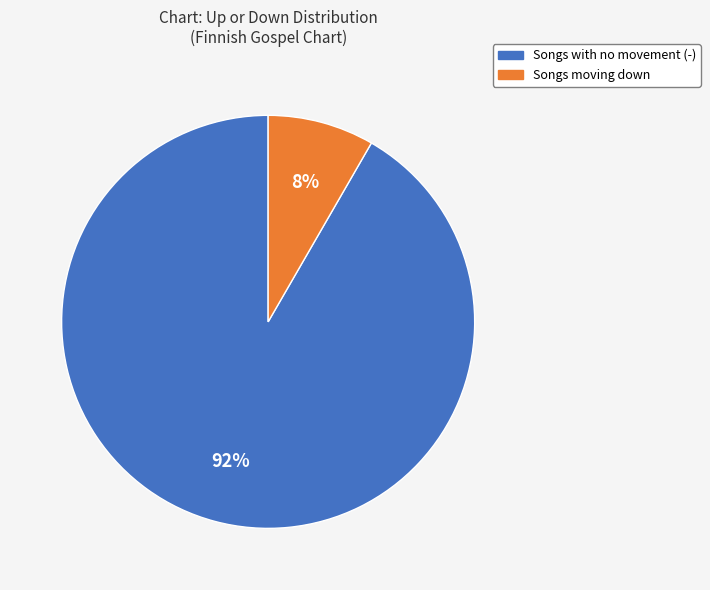

Is there a majority slice in this chart?

Yes